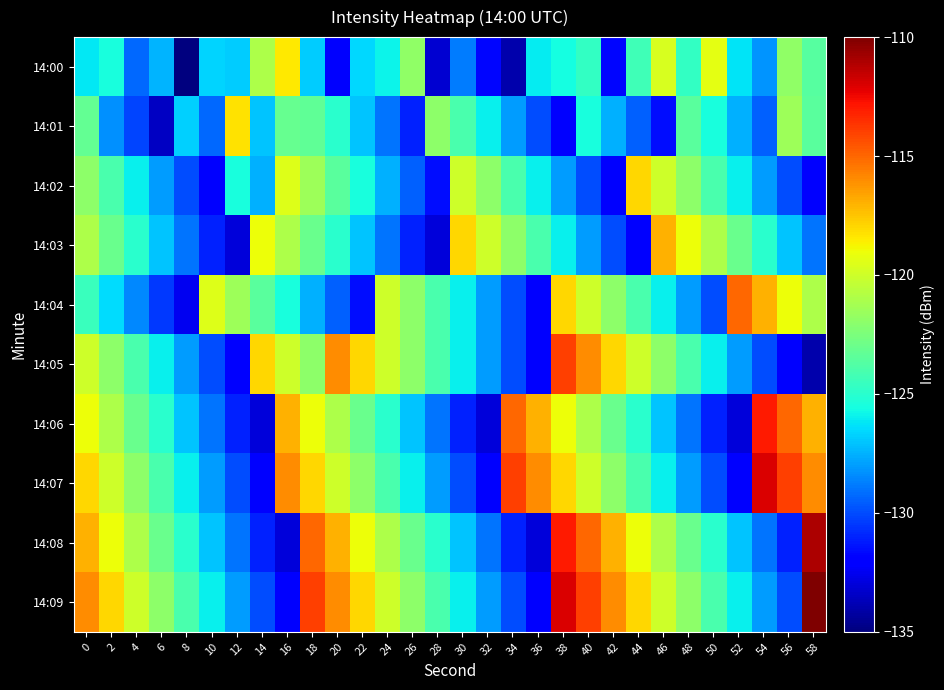

At 32, list the series in order from largest to smallest.

14:03, 14:02, 14:01, 14:04, 14:05, 14:09, 14:08, 14:00, 14:07, 14:06